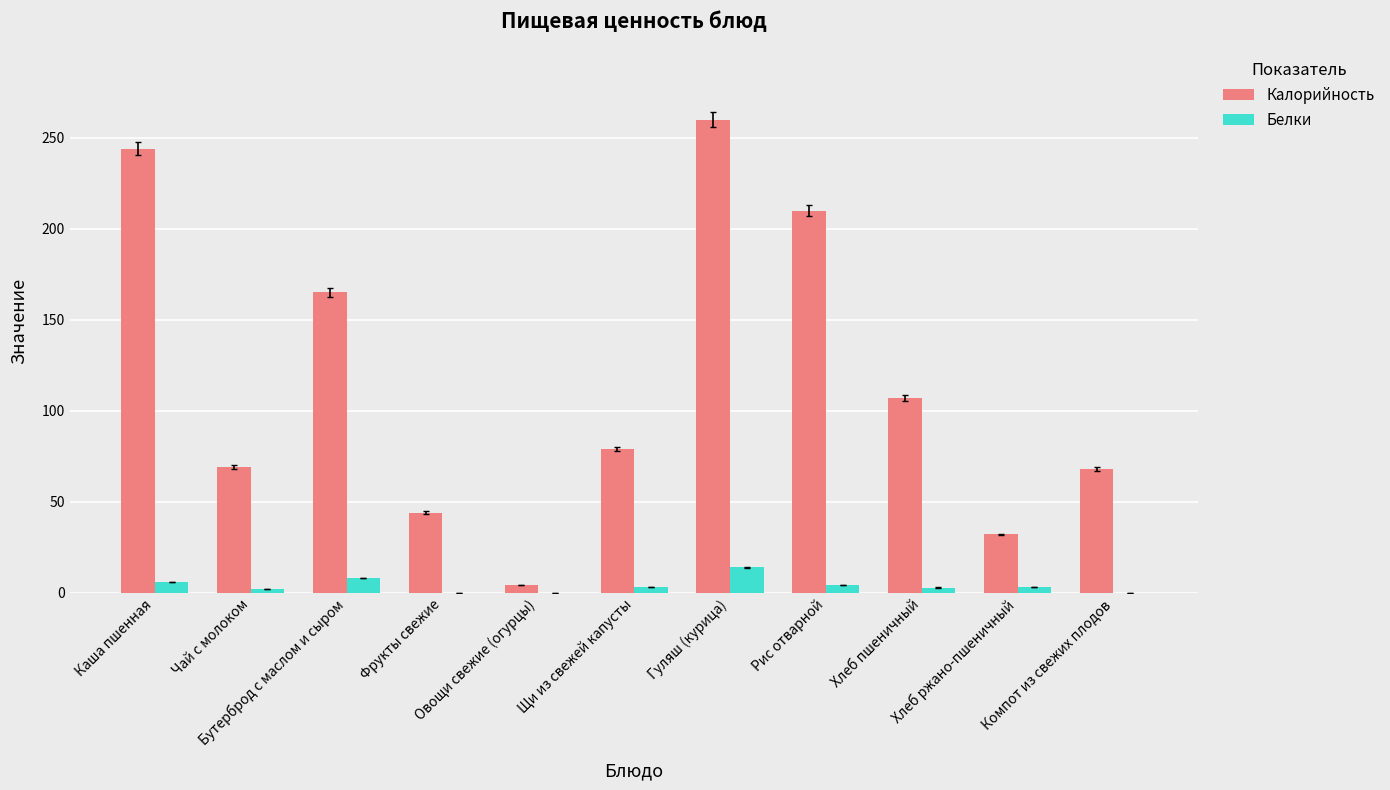

What is the sum of the Белки values at Хлеб пшеничный and Каша пшенная?

8.8